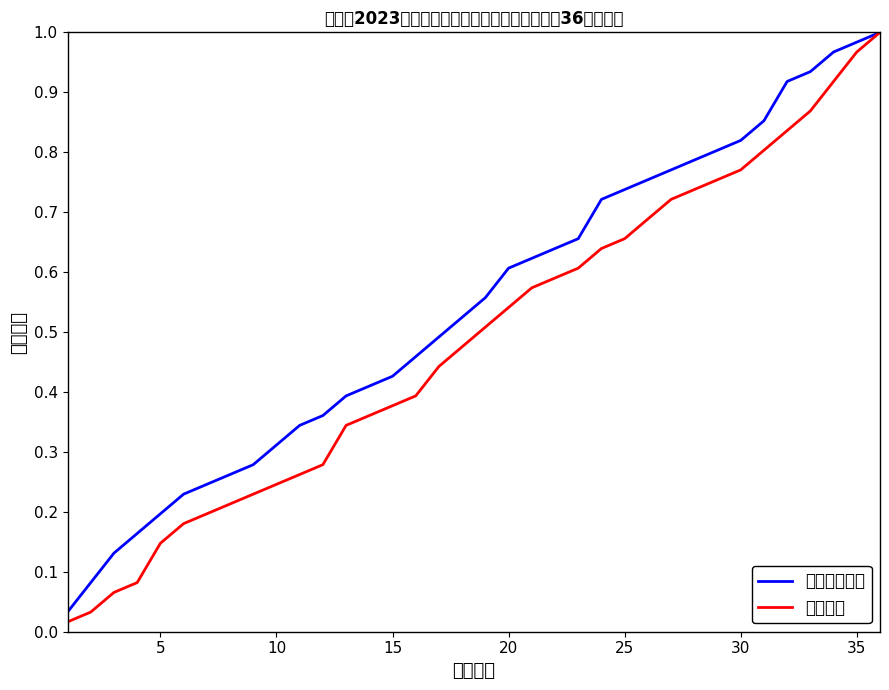

What is the greatest value displayed?

1.0